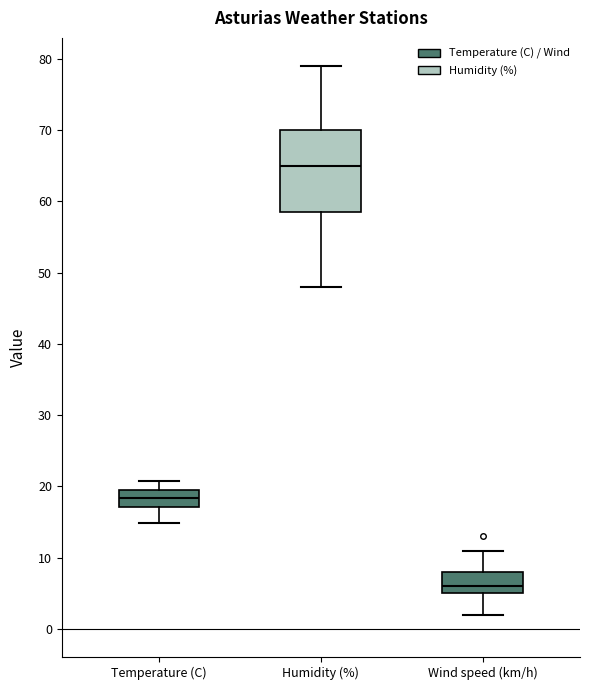

Which box is the tallest, from its lower edge to its upper edge?

Humidity (%)